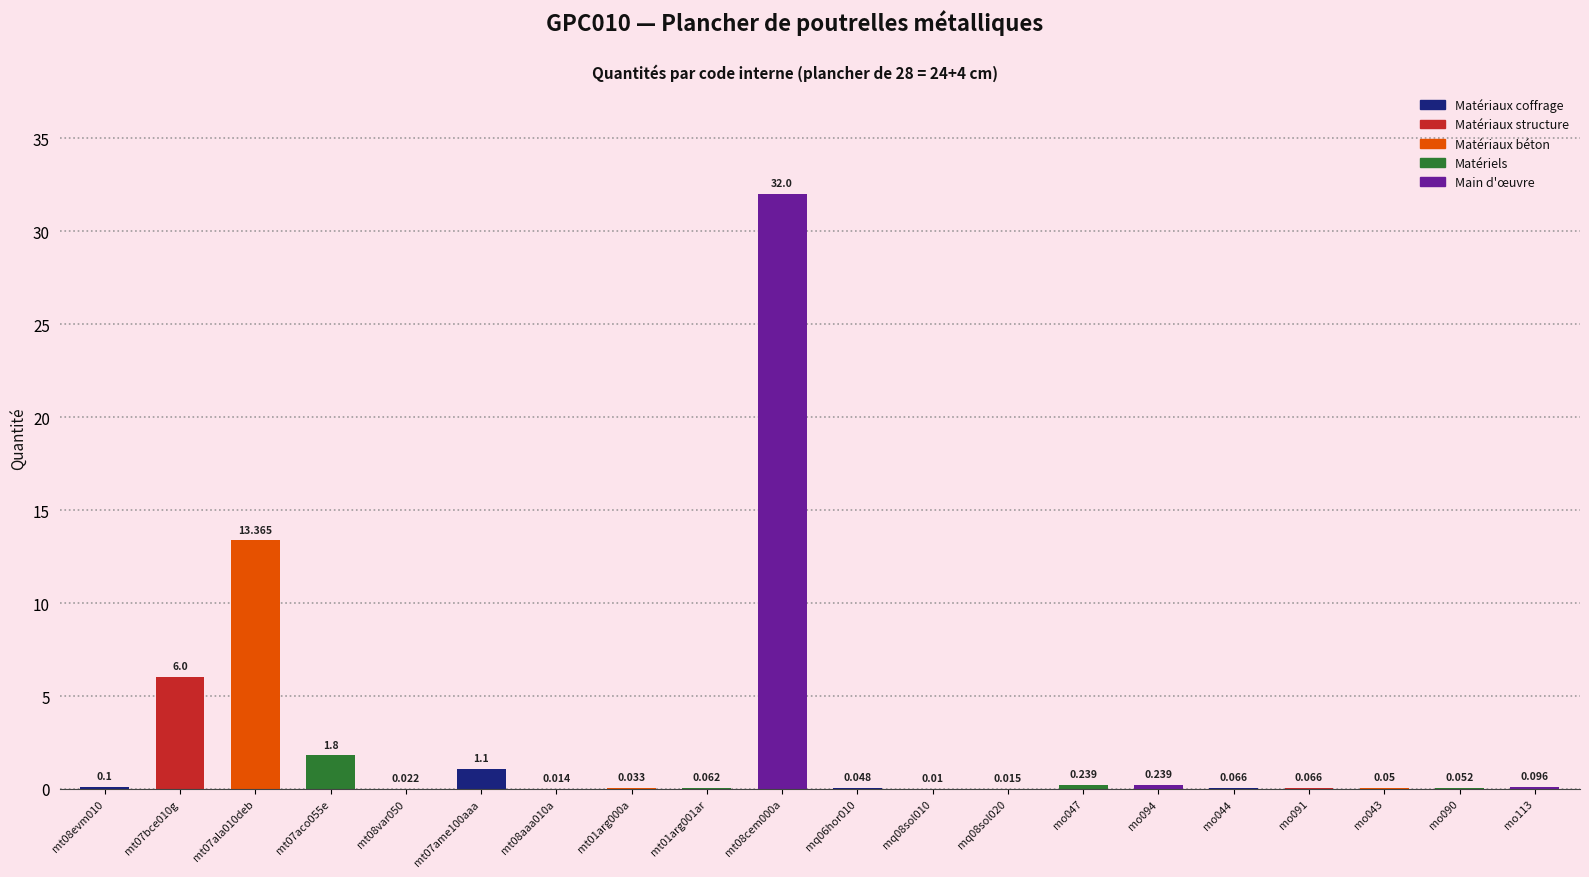

At which category does the chart reach its minimum across all series?

mq08sol010